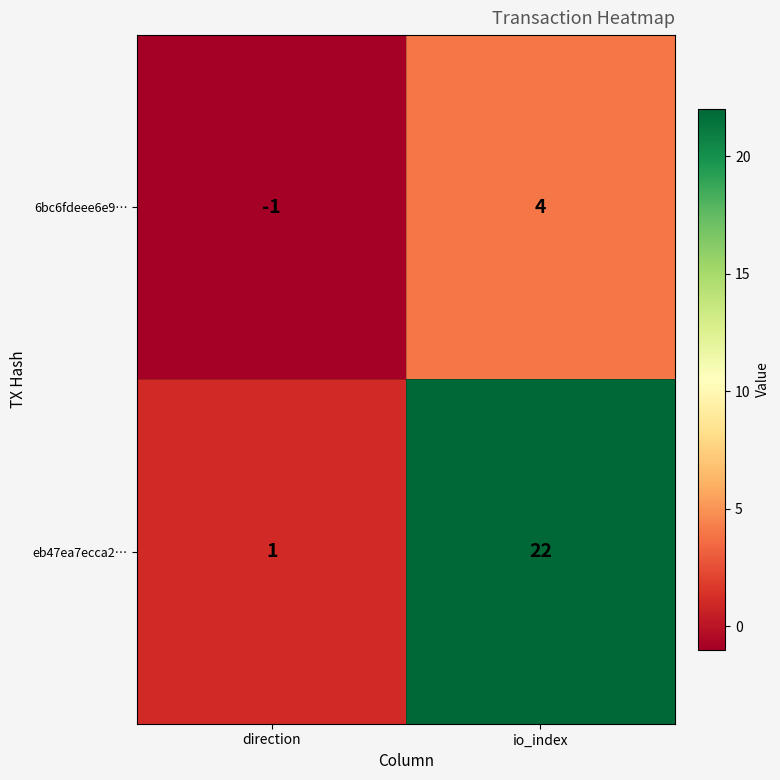

List the series in order of their peak value, lowest first.

6bc6fdeee6e9…, eb47ea7ecca2…